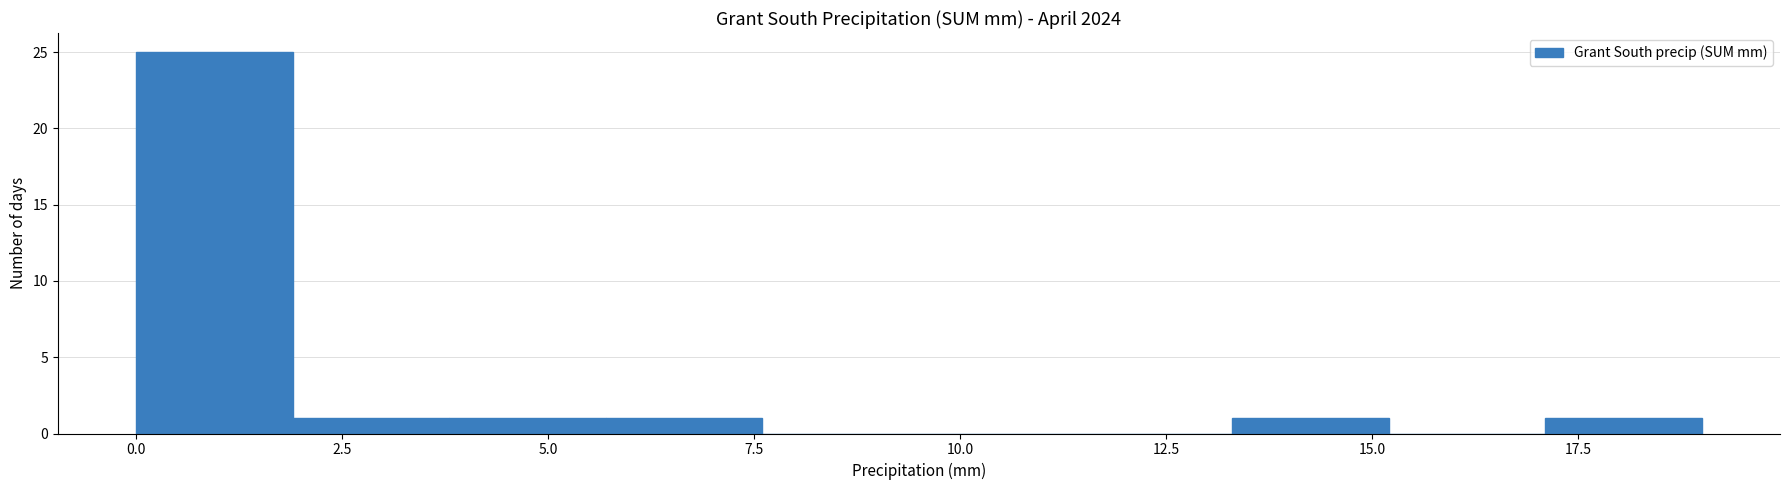

Around what value on the x-axis is the tallest bar? Give the approximate position of its centre, as read against the axis.

1.0